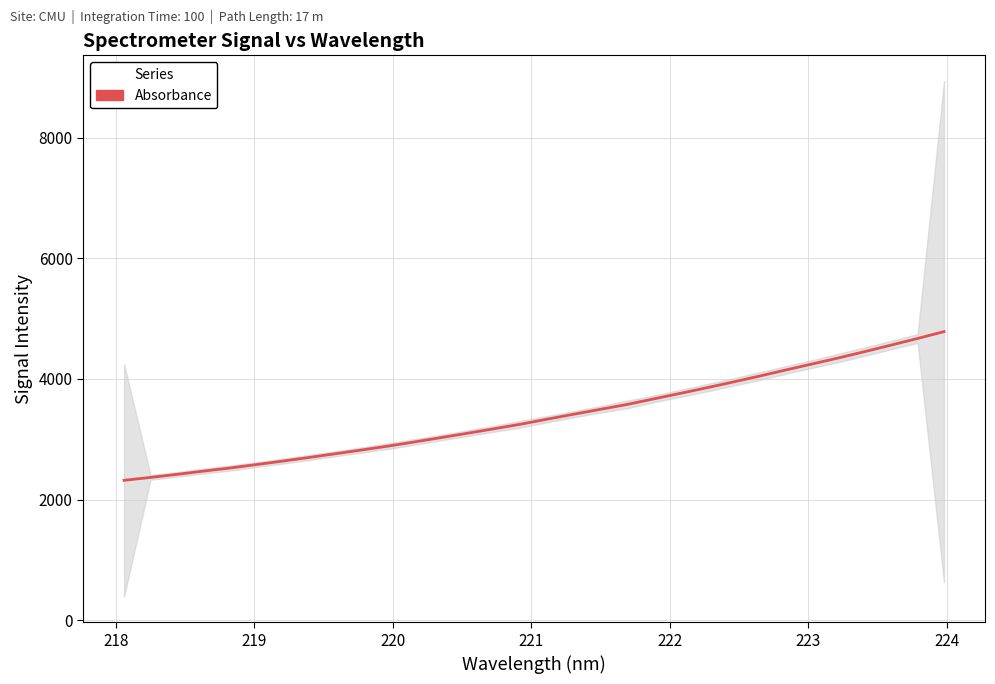

What is the average value?

3383.8